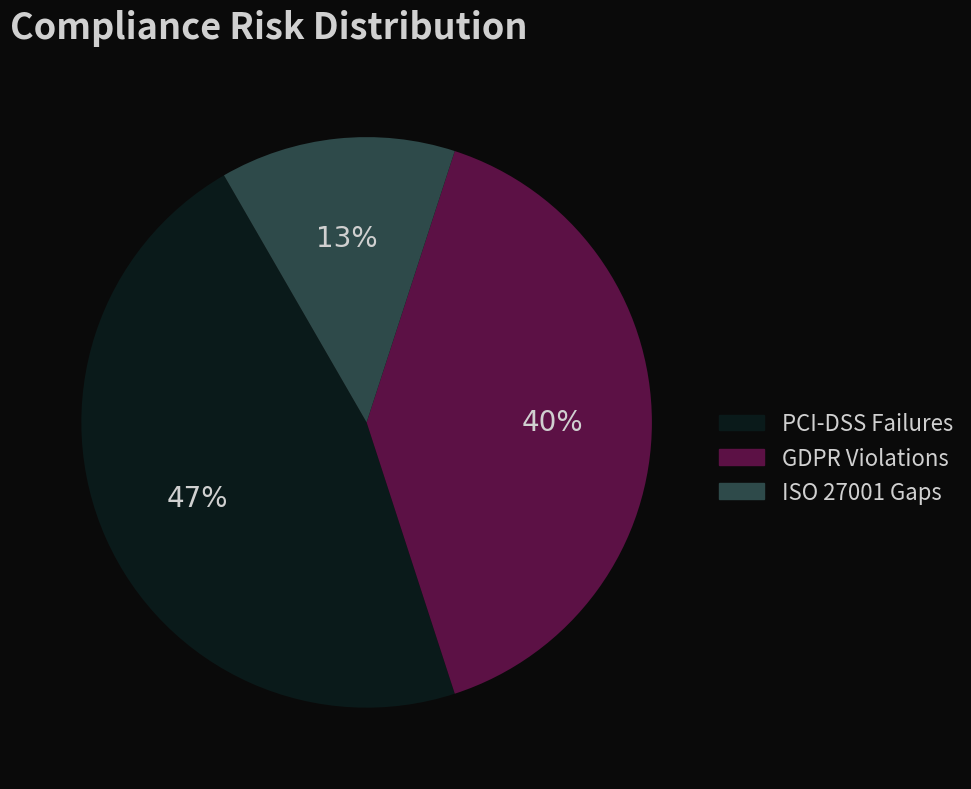

To the nearest percent, what is the average slice percentage?

33%